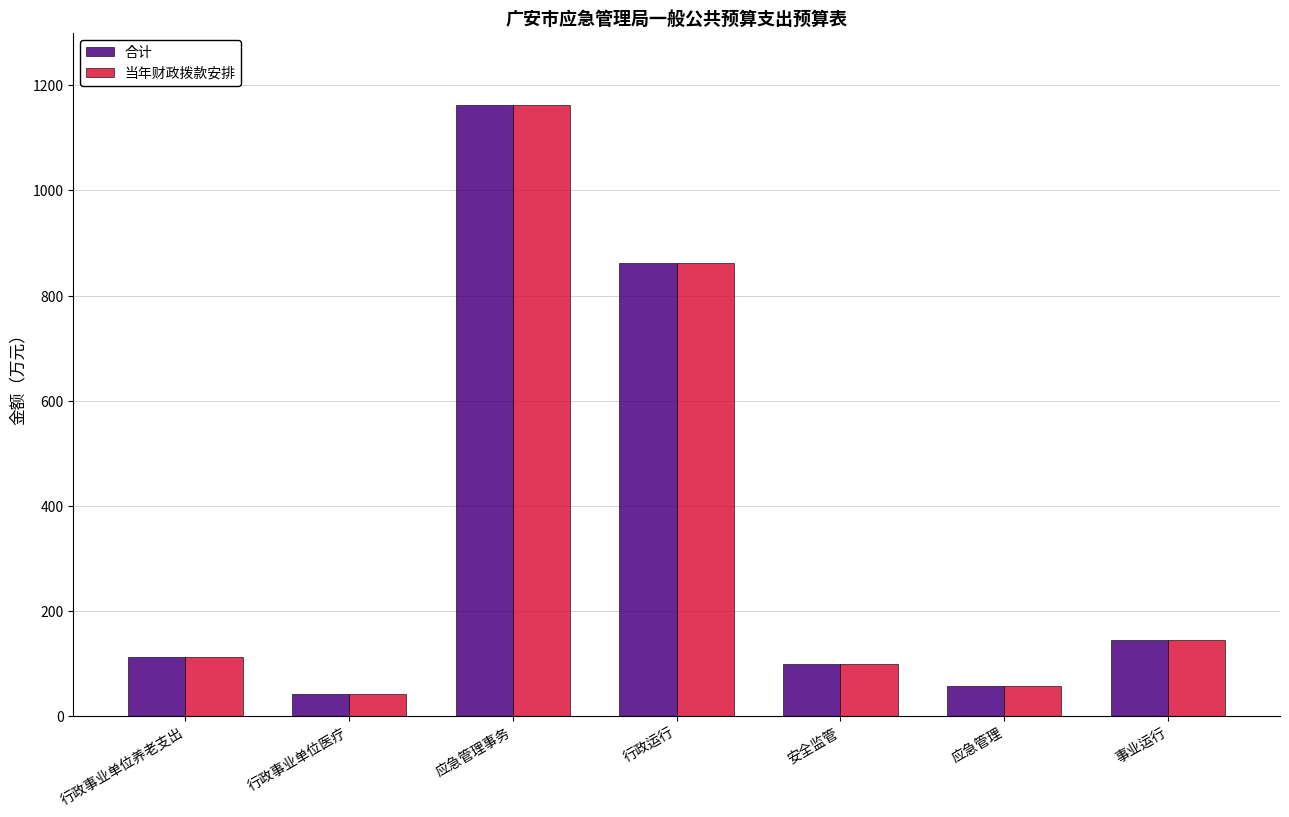

Which label corresponds to the smallest value in the chart?

行政事业单位医疗